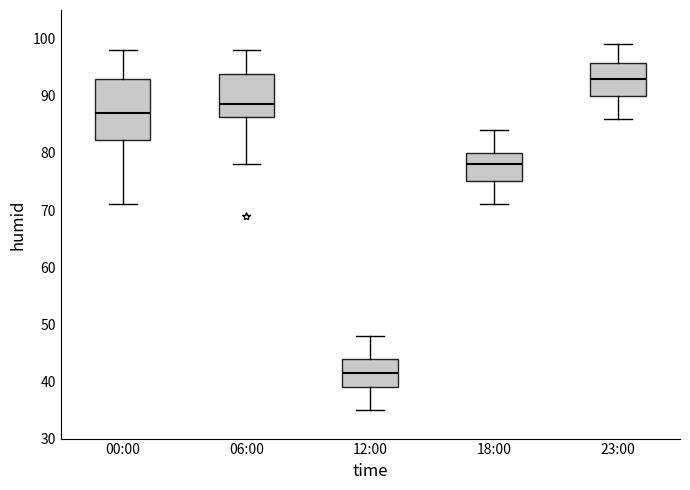

Reading left to right, read every box against the y-axis: the position of its median line, the range the box covers, and the ends of its whiskers. The values are not printed on the chart, so give them approximately, as read against the axis.

00:00: median 87, box 82 to 93, whiskers 71 to 98
06:00: median 89, box 86 to 94, whiskers 78 to 98
12:00: median 42, box 39 to 44, whiskers 35 to 48
18:00: median 78, box 75 to 80, whiskers 71 to 84
23:00: median 93, box 90 to 96, whiskers 86 to 99